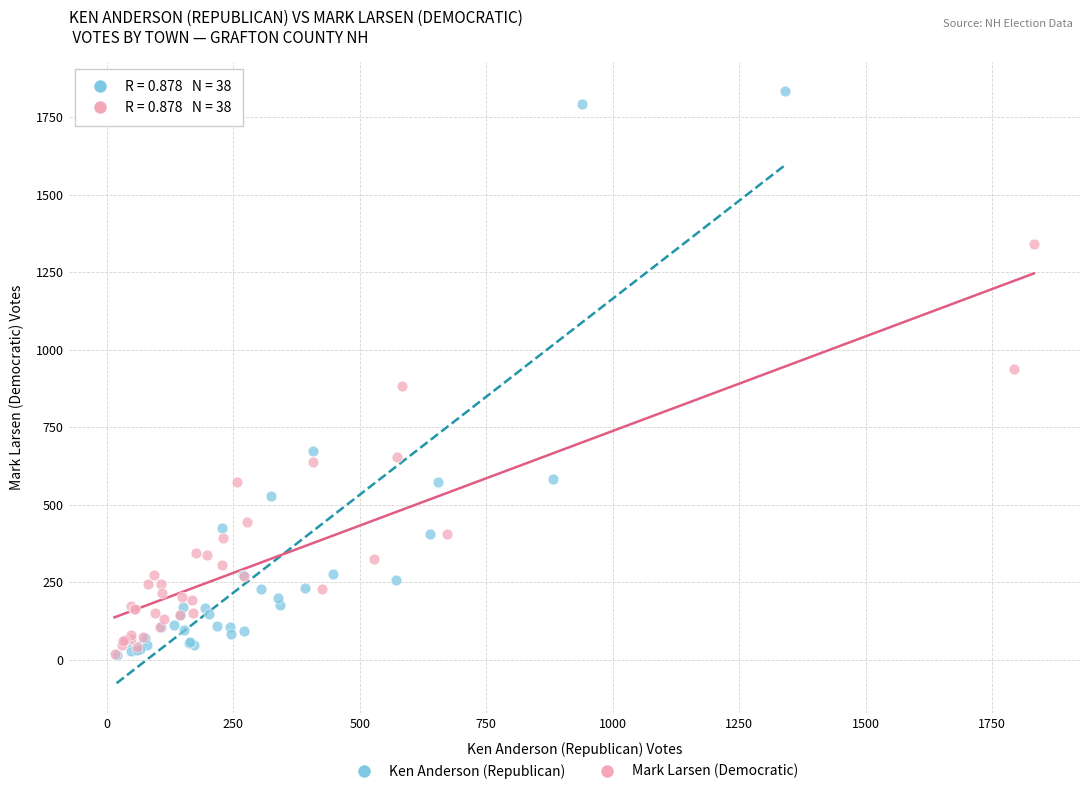

Which series has the largest Y range (max minus min)?

Ken Anderson (Republican)